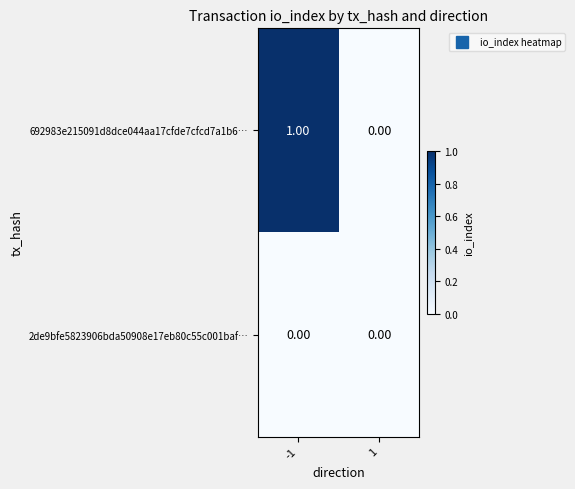

Rank the series by their maximum value, from highest to lowest.

692983e215091d8dce044aa17cfde7cfcd7a1b6…, 2de9bfe5823906bda50908e17eb80c55c001baf…